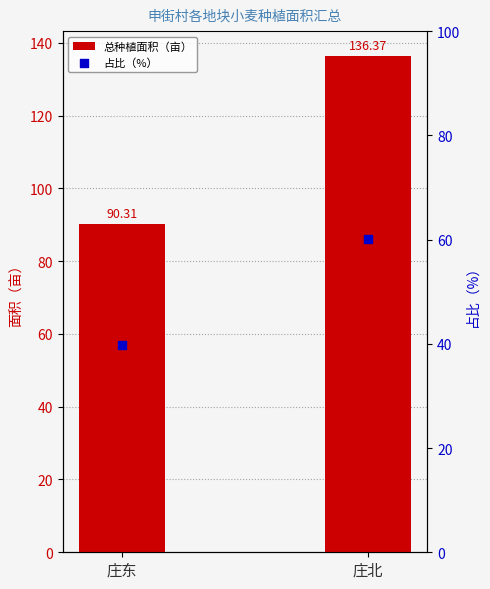

Is the value of 占比（%） at 庄北 greater than the value of 总种植面积（亩） at 庄东?

No